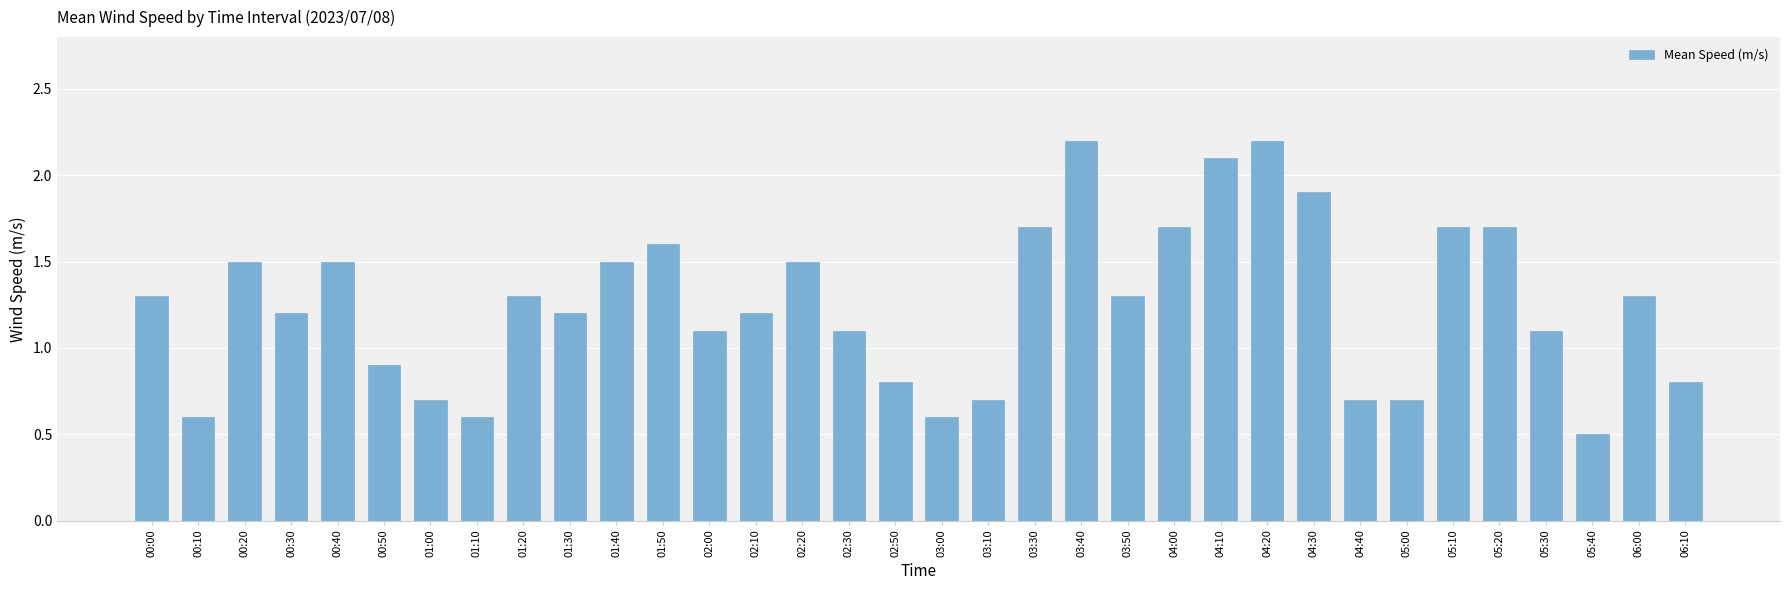

Reading left to right, list all the values displayed in this chart.

00:00=1.3	00:10=0.6	00:20=1.5	00:30=1.2	00:40=1.5	00:50=0.9	01:00=0.7	01:10=0.6	01:20=1.3	01:30=1.2	01:40=1.5	01:50=1.6	02:00=1.1	02:10=1.2	02:20=1.5	02:30=1.1	02:50=0.8	03:00=0.6	03:10=0.7	03:30=1.7	03:40=2.2	03:50=1.3	04:00=1.7	04:10=2.1	04:20=2.2	04:30=1.9	04:40=0.7	05:00=0.7	05:10=1.7	05:20=1.7	05:30=1.1	05:40=0.5	06:00=1.3	06:10=0.8